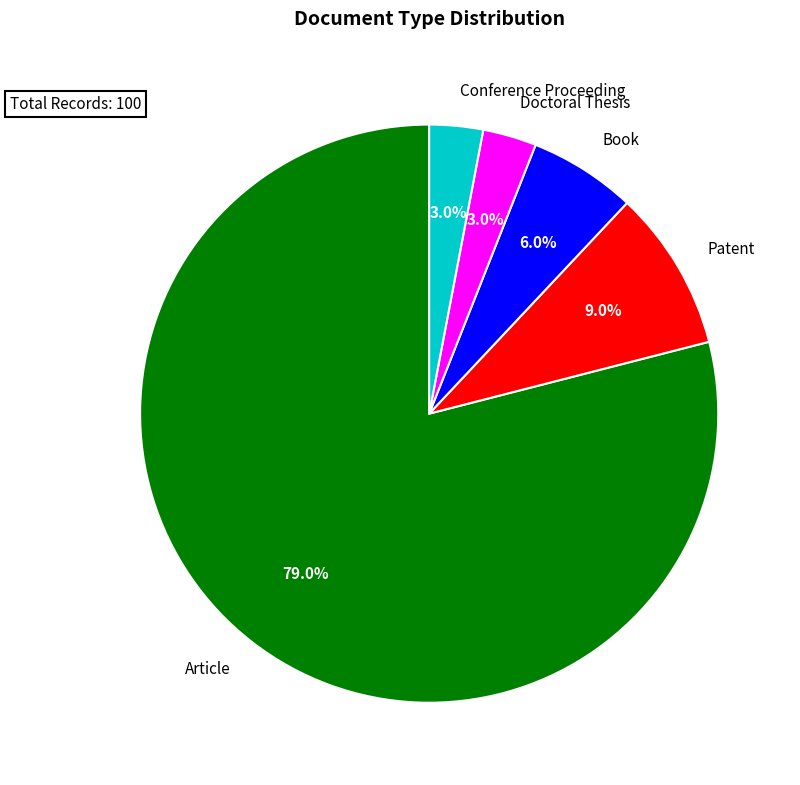

To the nearest percent, what is the average slice percentage?

20%